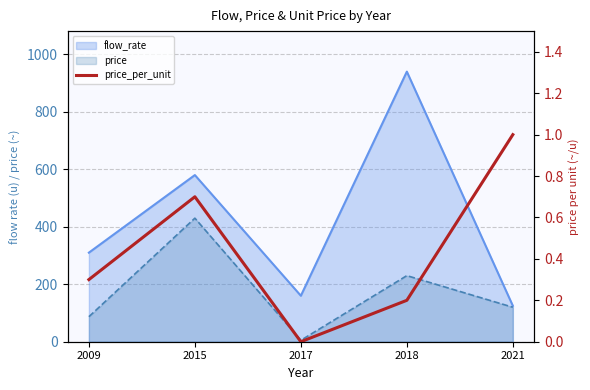

How many positive values are there?

4